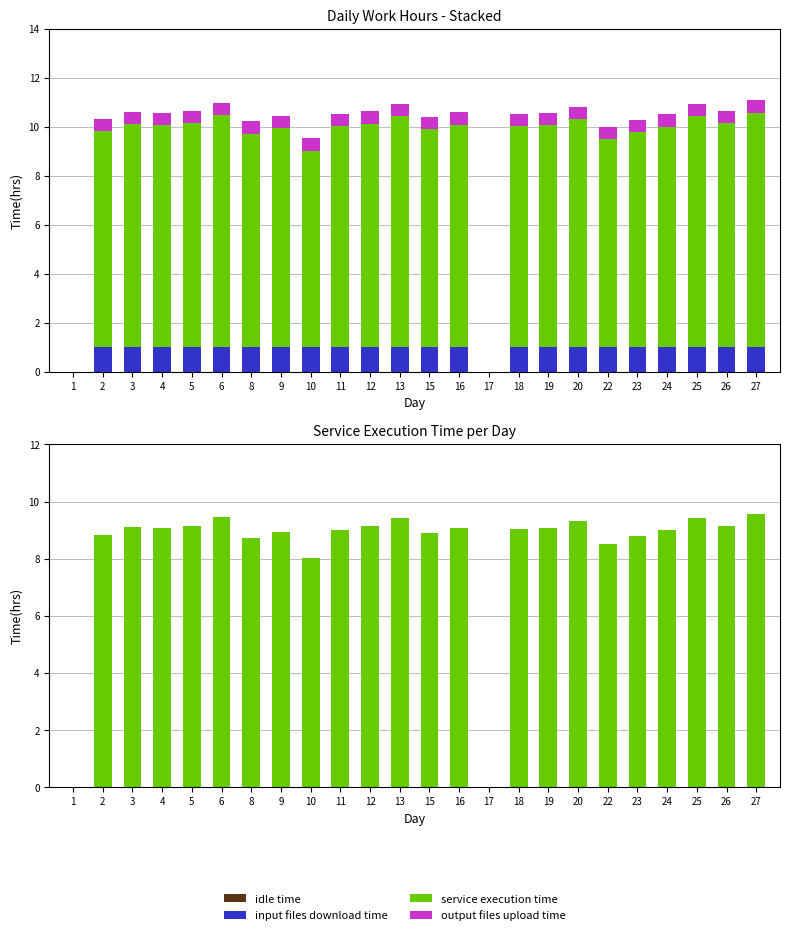

How many bars are there in each group?

4